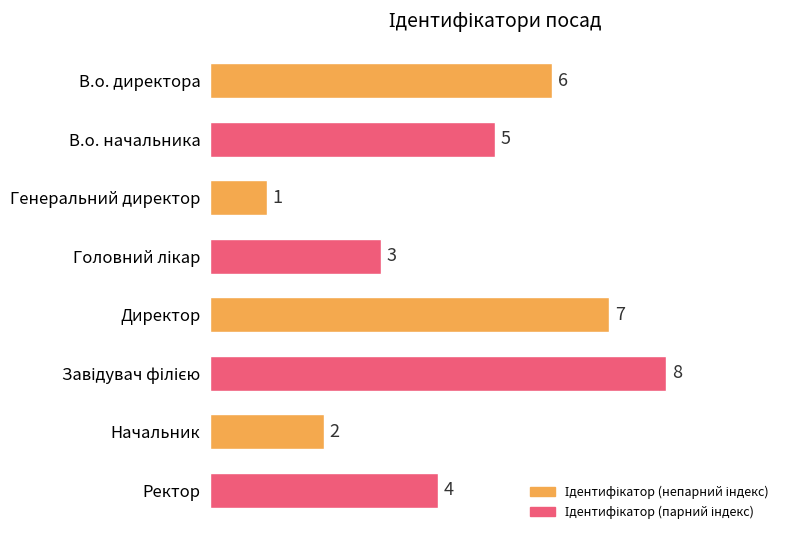

Is it true that the value at В.о. начальника is 5?

True